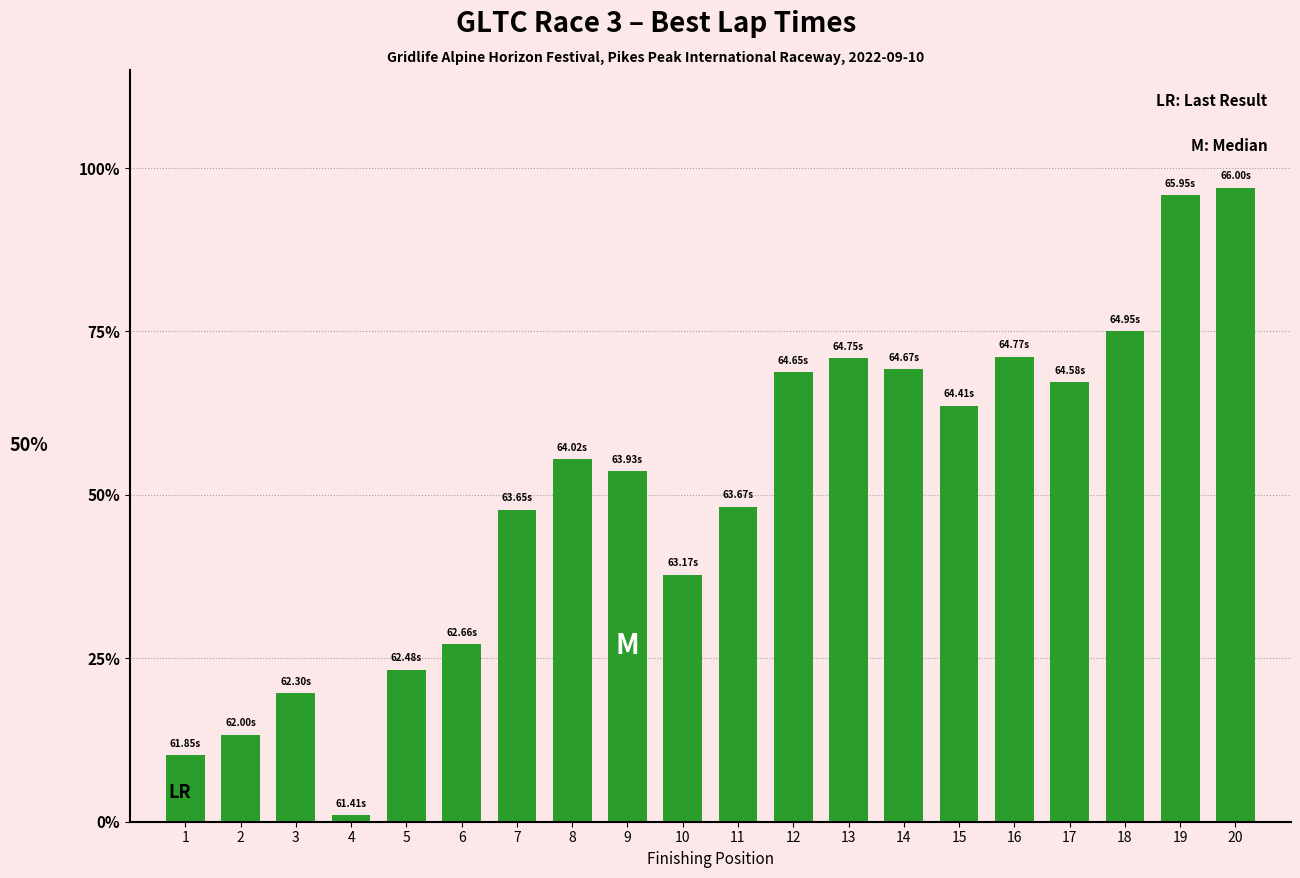

What is the change in value from 15 to 18?

+11.4